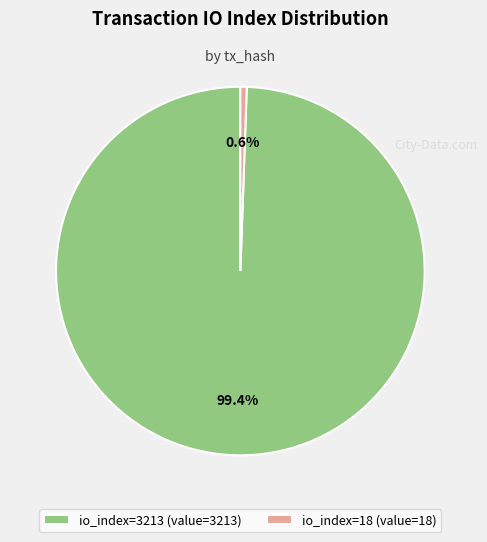

How many slices are in this pie chart?

2